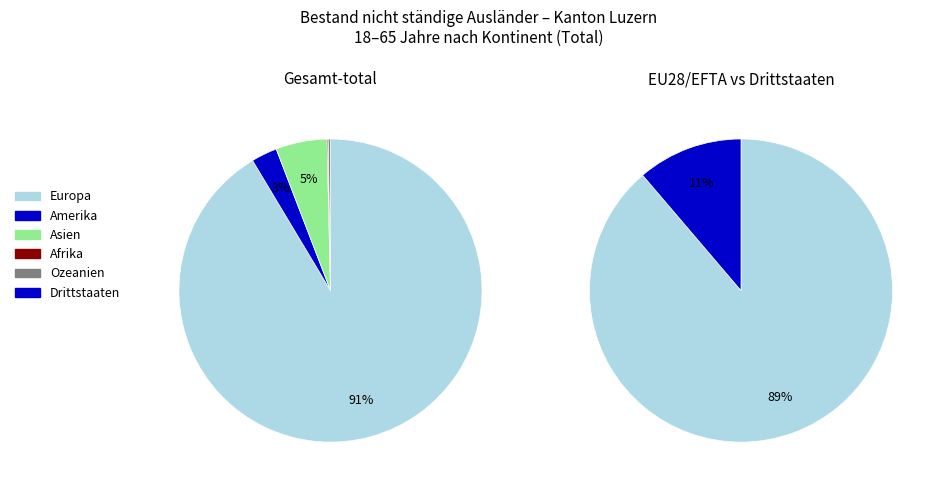

What percentage do Amerika and Afrika together represent?

2.9%